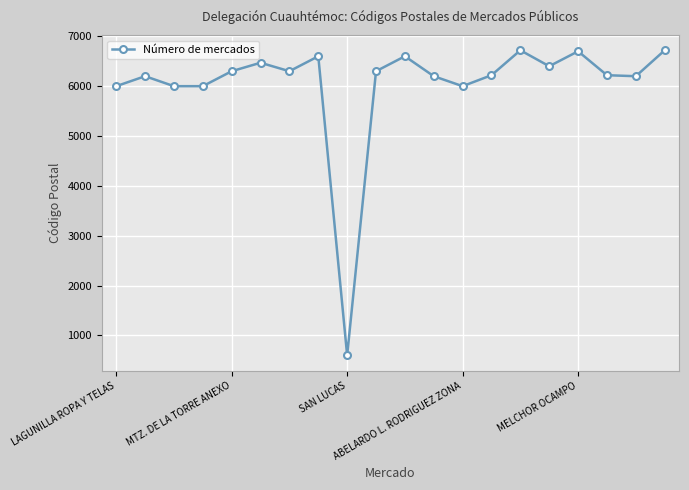

How many data points does each series have?

20